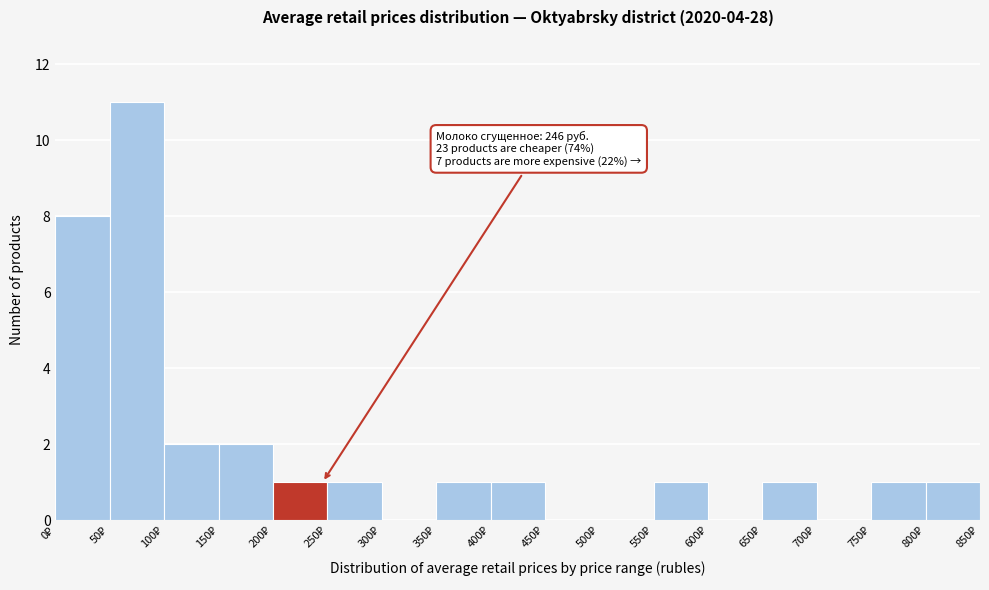

Which range on the x-axis has the tallest bar?

50 to 100